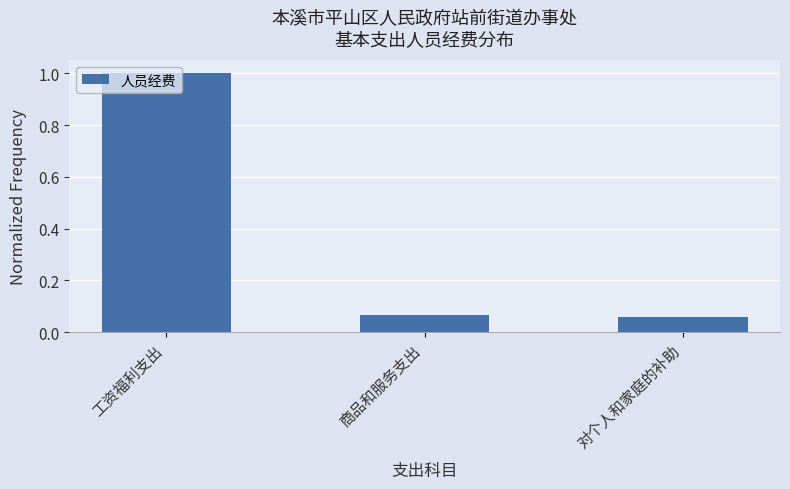

Rank the categories by value from highest to lowest.

工资福利支出, 商品和服务支出, 对个人和家庭的补助